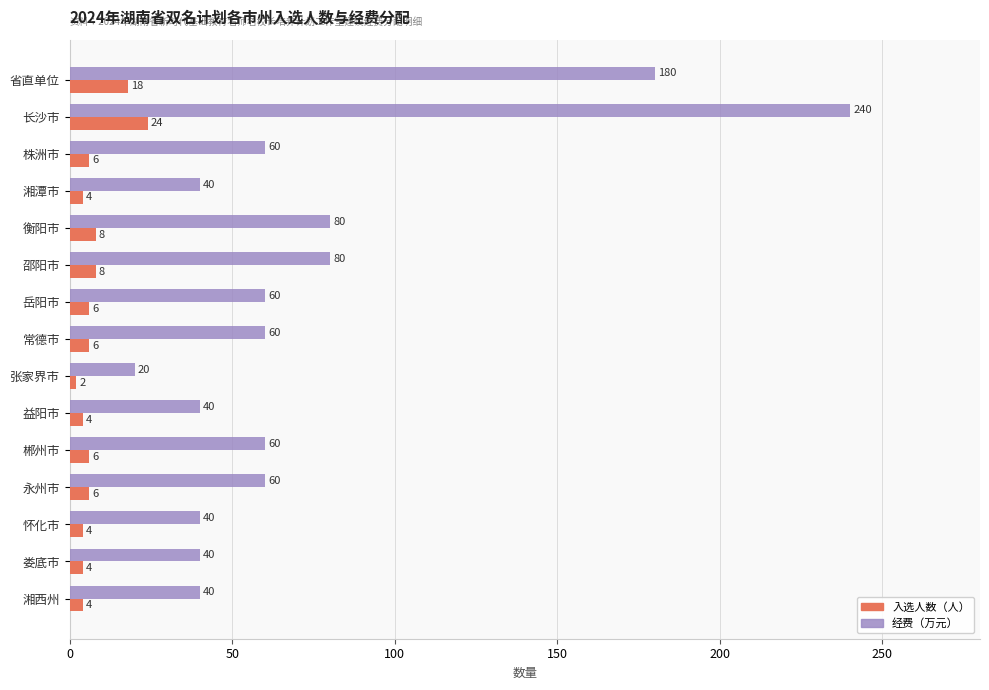

What is the difference between the 经费（万元） values at 长沙市 and 省直单位?

60